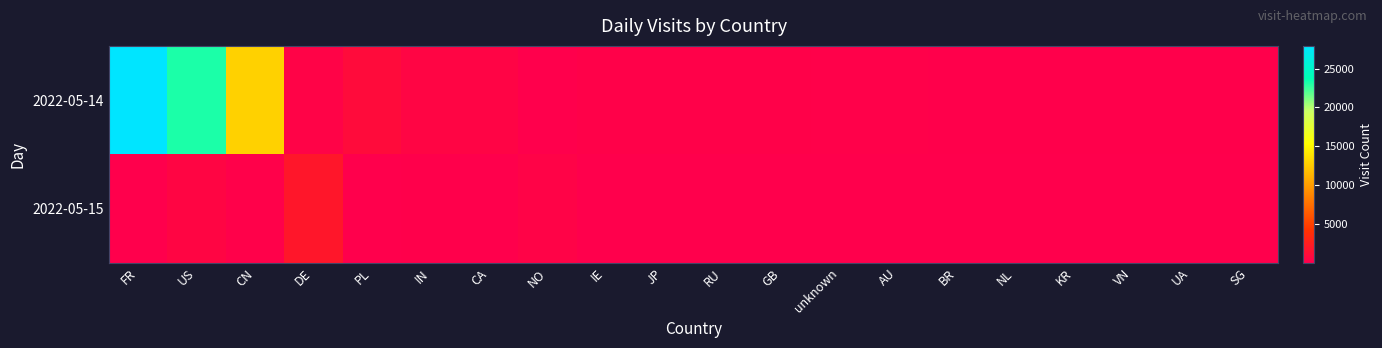

At how many categories does at least one series exceed 6238?

3